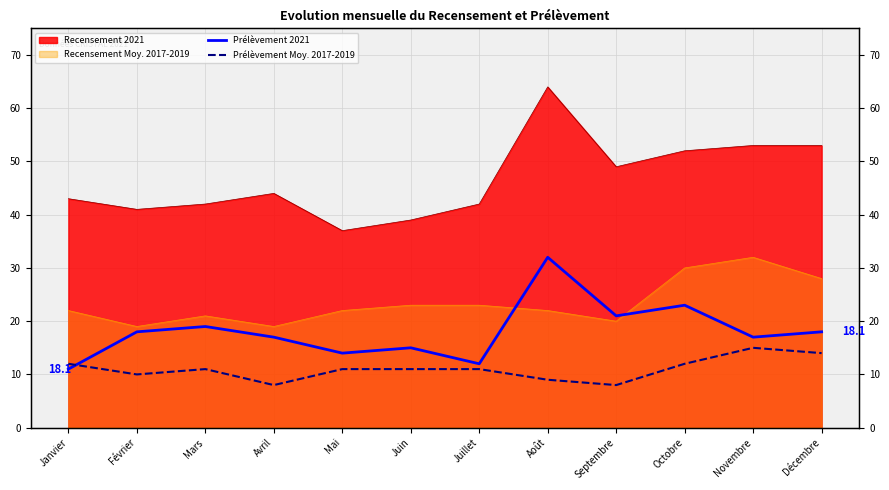

Is the value of Prélèvement 2021 at Mai greater than the value of Prélèvement Moy. 2017-2019 at Mai?

Yes